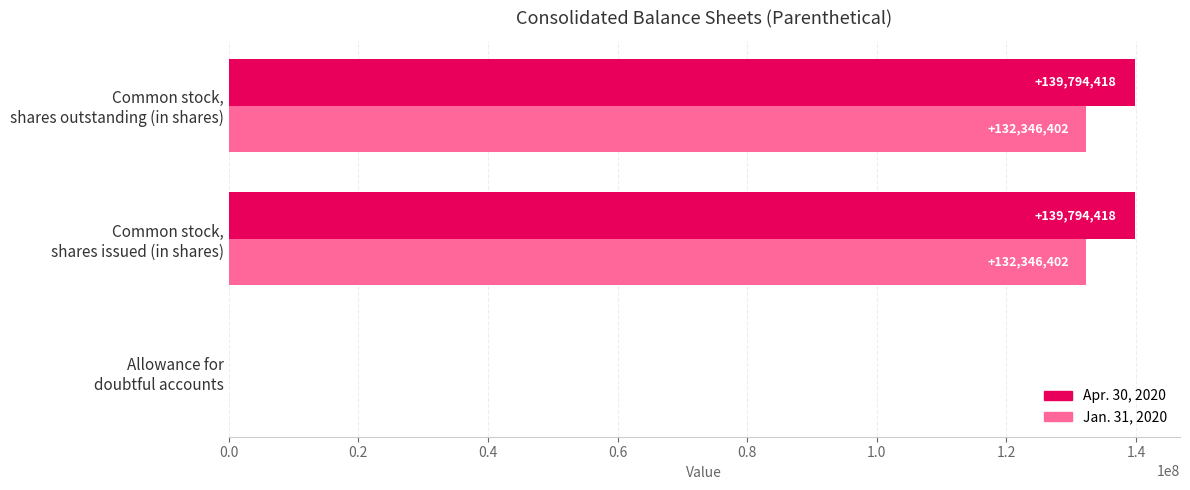

What is the greatest value displayed?

139794418